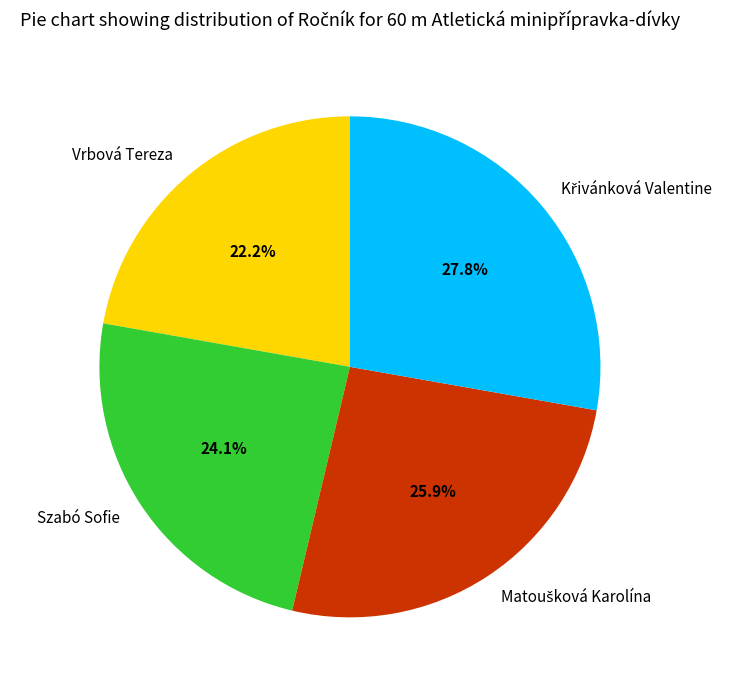

What is the smallest slice in the pie chart?

Vrbová Tereza